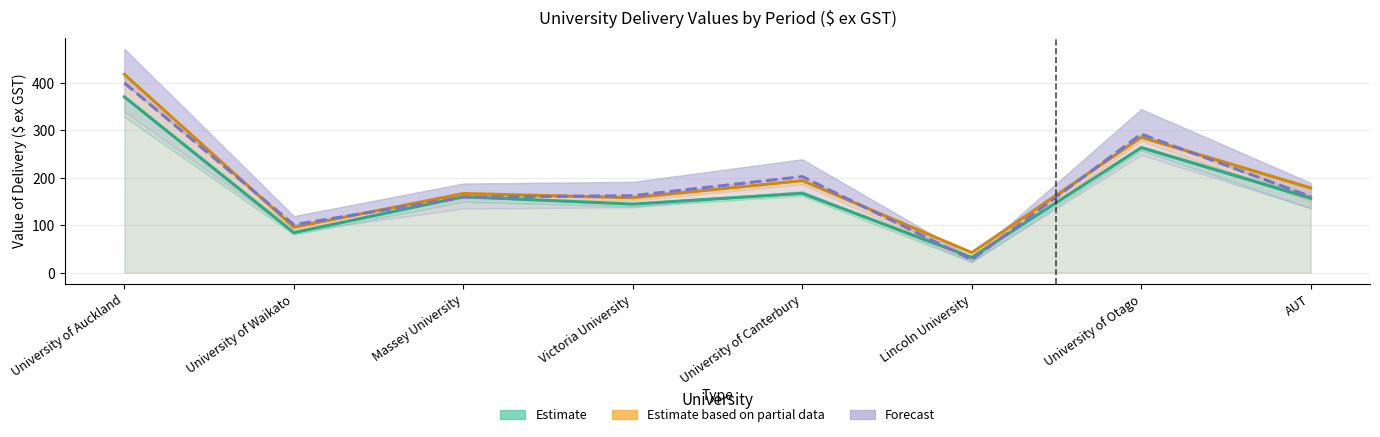

Which has a higher value, University of Canterbury or University of Auckland?

University of Auckland